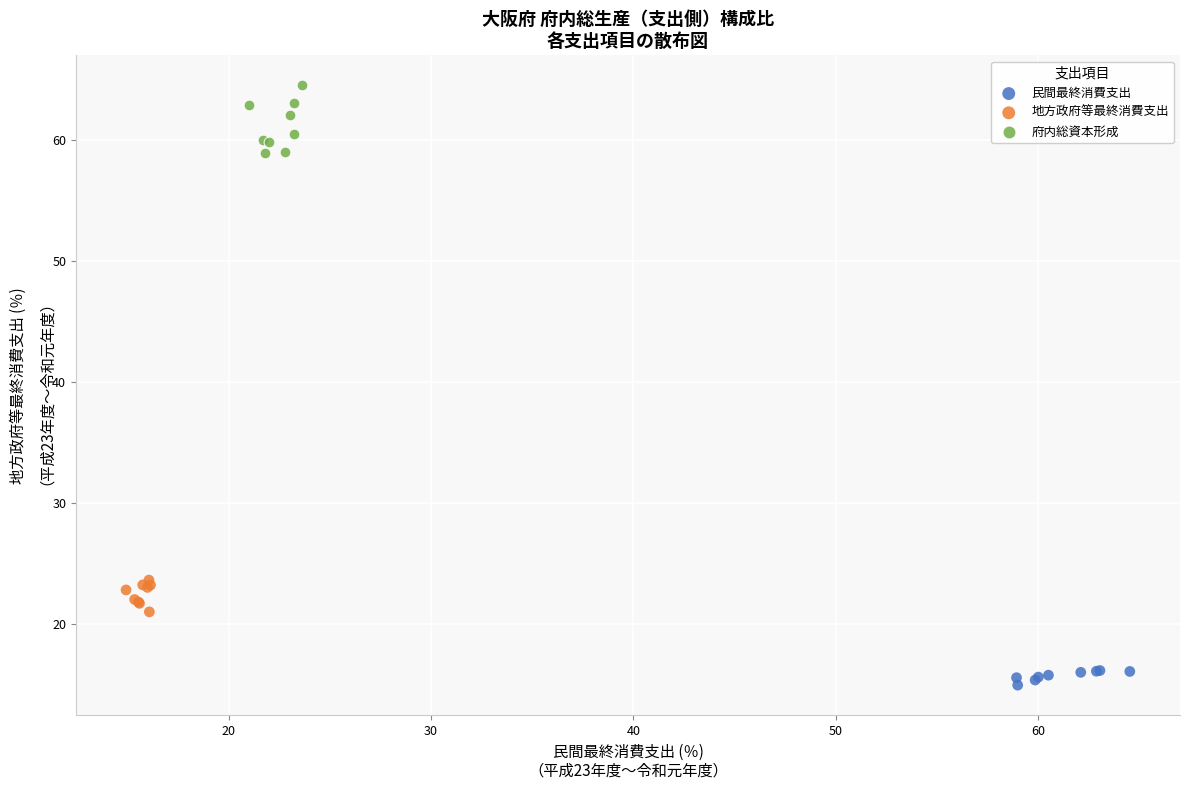

Which series has the largest Y range (max minus min)?

府内総資本形成